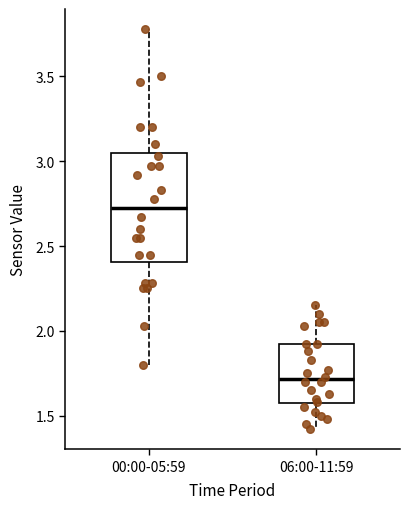

Reading left to right, transcribe this box plot: for each box, give where its median line is, the range the box spans, and where its two whiskers end, as read against the y-axis. The values are not printed on the chart, so give them approximately, as read against the axis.

00:00-05:59: median 2.75, box 2.40 to 3.05, whiskers 1.80 to 3.80
06:00-11:59: median 1.70, box 1.55 to 1.90, whiskers 1.40 to 2.15